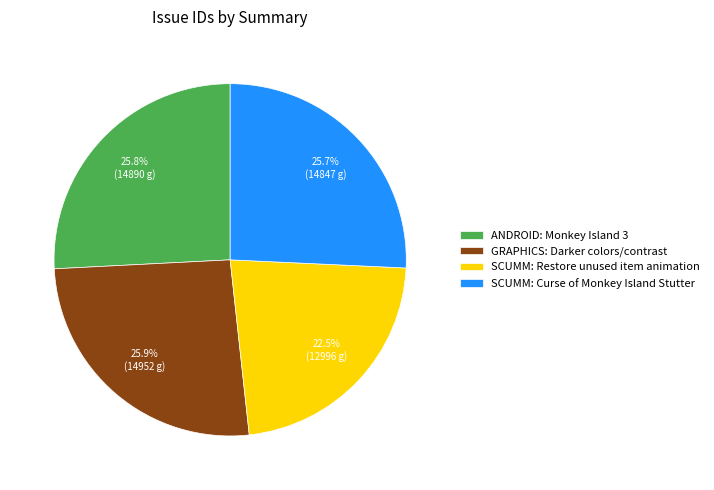

True or false: SCUMM: Curse of Monkey Island Stutter accounts for 13% of the total.

False